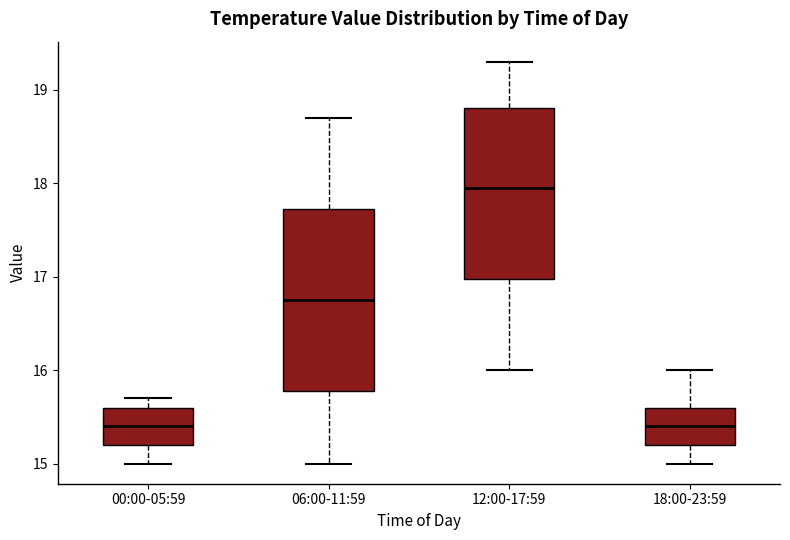

Reading left to right, transcribe this box plot: for each box, give where its median line is, the range the box spans, and where its two whiskers end, as read against the y-axis. The values are not printed on the chart, so give them approximately, as read against the axis.

00:00-05:59: median 15.4, box 15.2 to 15.6, whiskers 15.0 to 15.7
06:00-11:59: median 16.8, box 15.8 to 17.7, whiskers 15.0 to 18.7
12:00-17:59: median 18.0, box 17.0 to 18.8, whiskers 16.0 to 19.3
18:00-23:59: median 15.4, box 15.2 to 15.6, whiskers 15.0 to 16.0